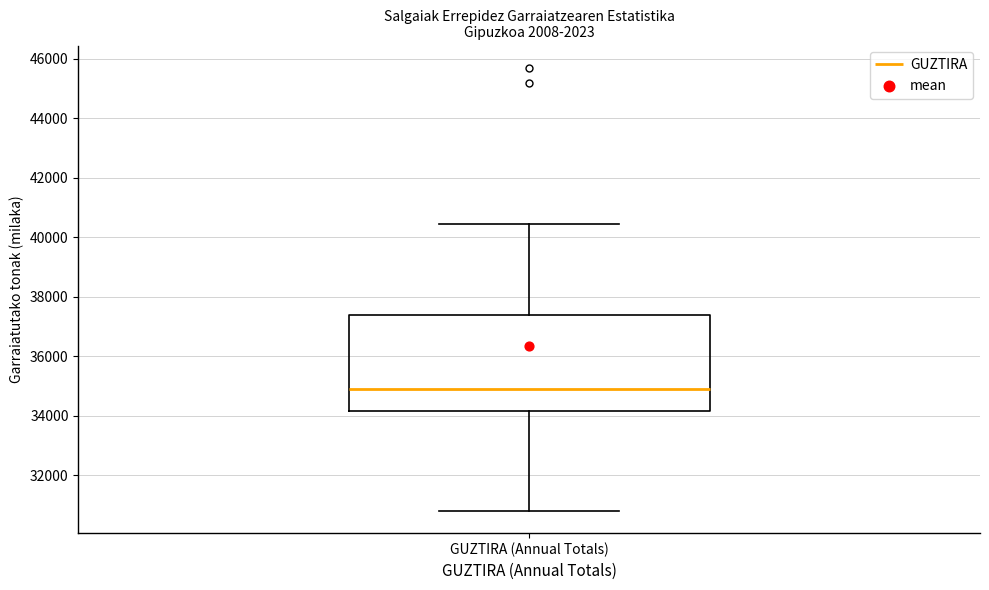

Read this box plot against the y-axis: the position of the median line, the range covered by the box, and the ends of both whiskers. The values are not printed on the chart, so give them approximately, as read against the axis.

median 34800, box 34200 to 37400, whiskers 30800 to 40400